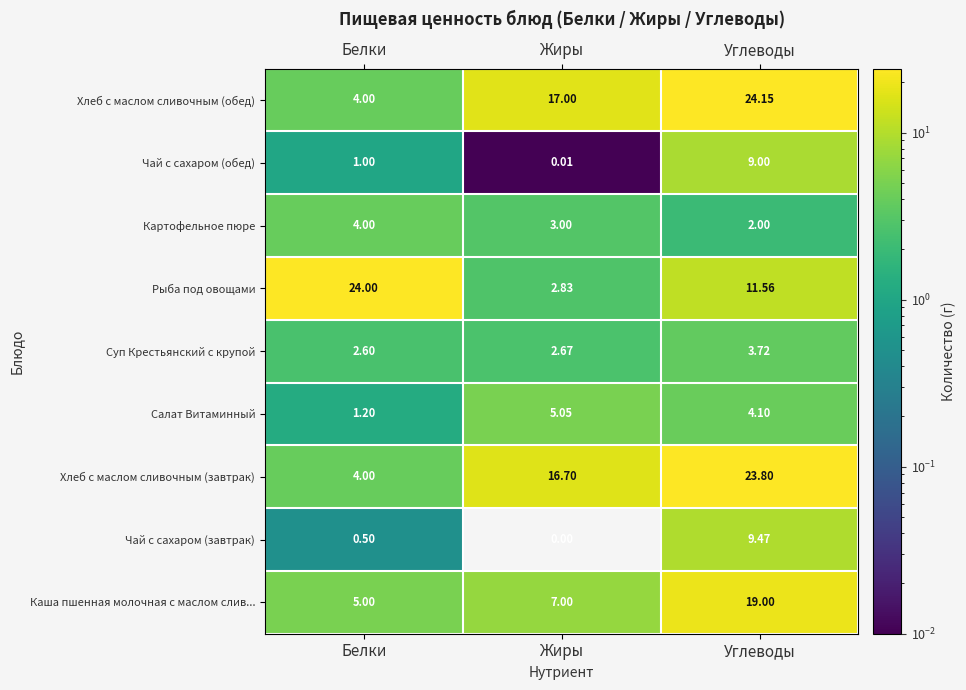

Which series has the widest spread of values?

Рыба под овощами